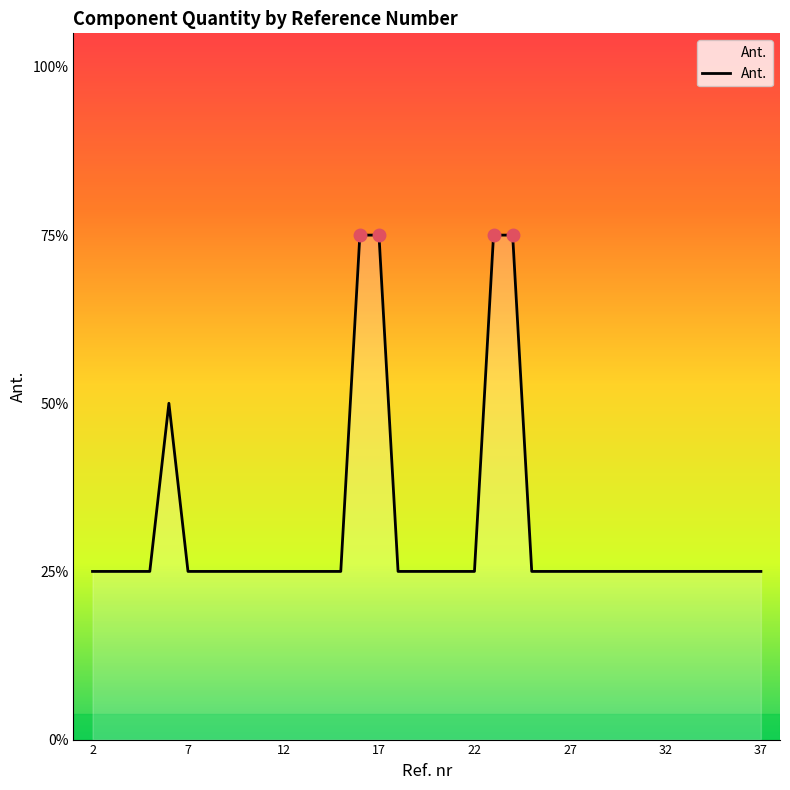

Reading left to right, what are all the values shown in this chart?

1	1	1	1	2	1	1	1	1	1	1	1	1	1	3	3	1	1	1	1	1	3	3	1	1	1	1	1	1	1	1	1	1	1	1	1